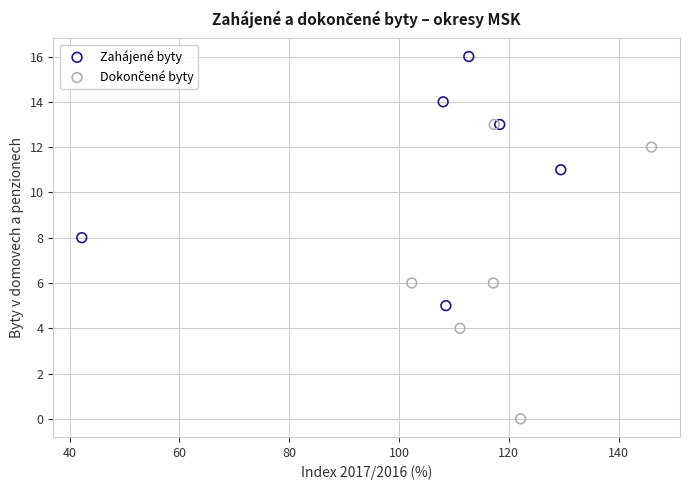

Which series reaches the maximum Y coordinate?

Zahájené byty